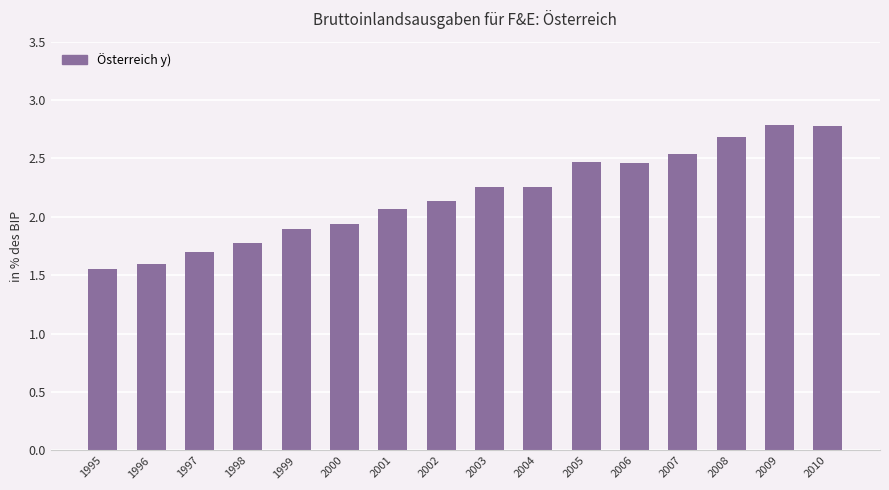

What is the change in value from 2004 to 2009?

+0.5